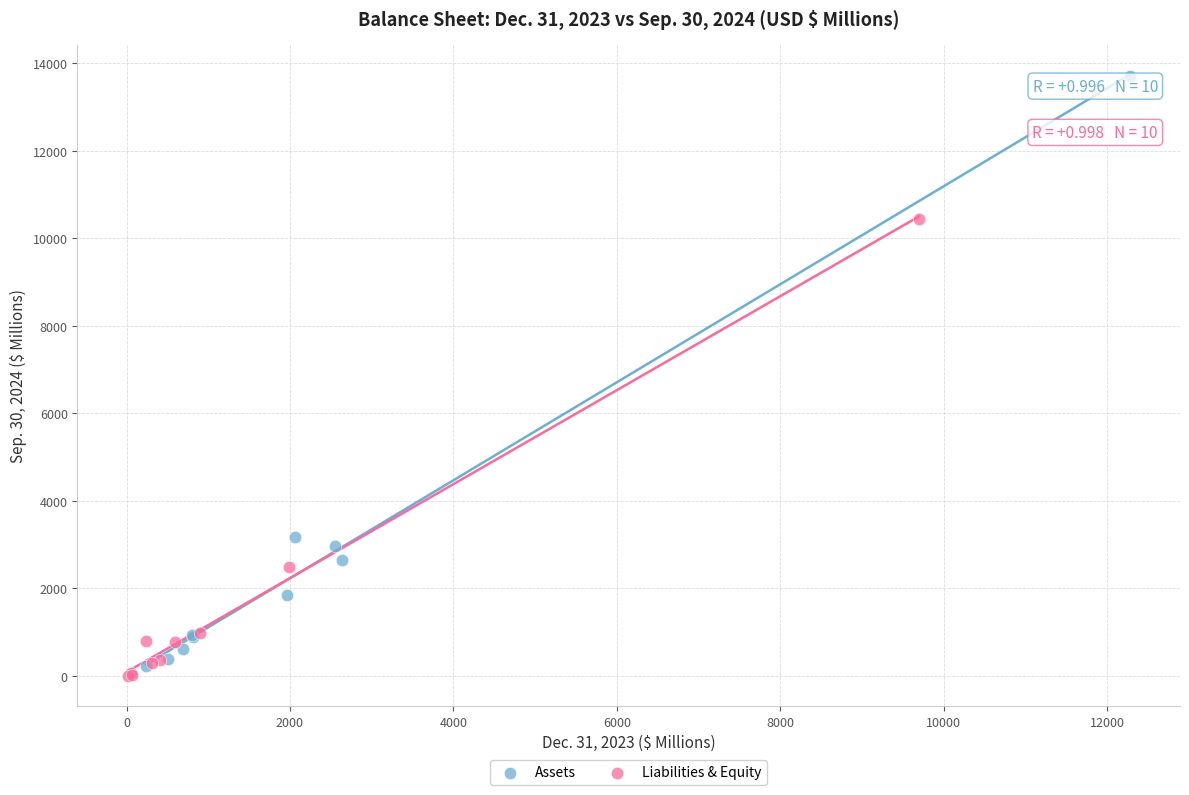

What are all the series names shown in the legend?

Assets, Liabilities & Equity